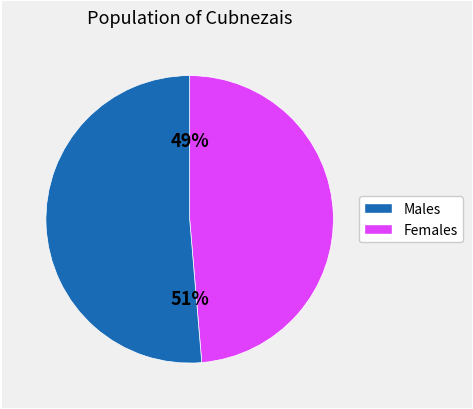

To the nearest percent, what is the average slice percentage?

50%